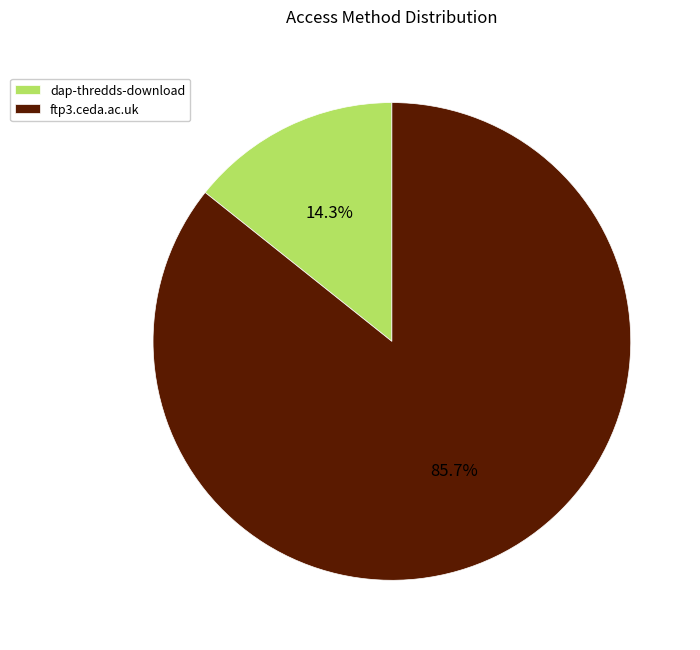

What is the smallest slice in the pie chart?

dap-thredds-download